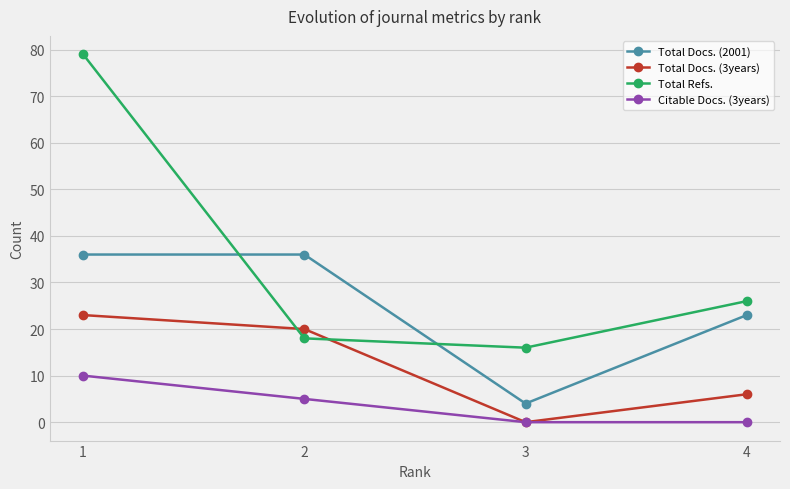

Is the value of Citable Docs. (3years) at 2 greater than the value of Total Refs. at 3?

No